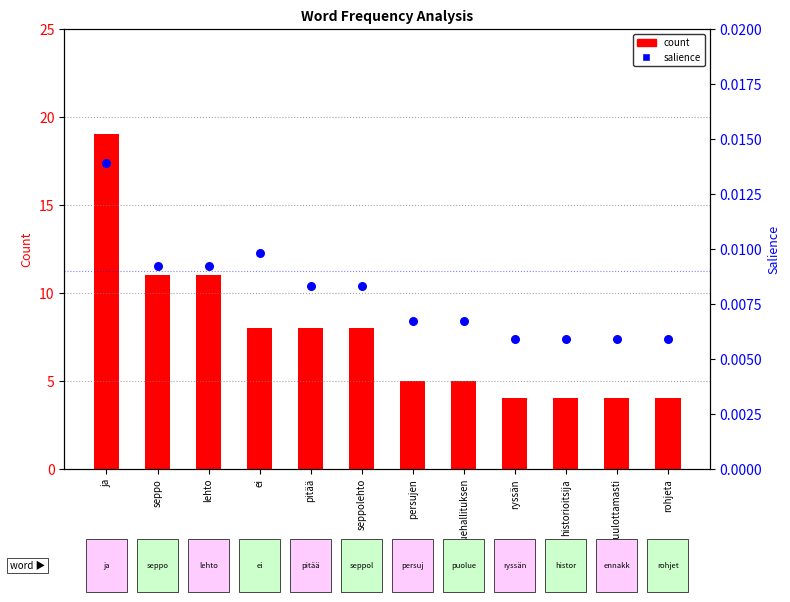

At which category is the sum across all series the highest?

ja